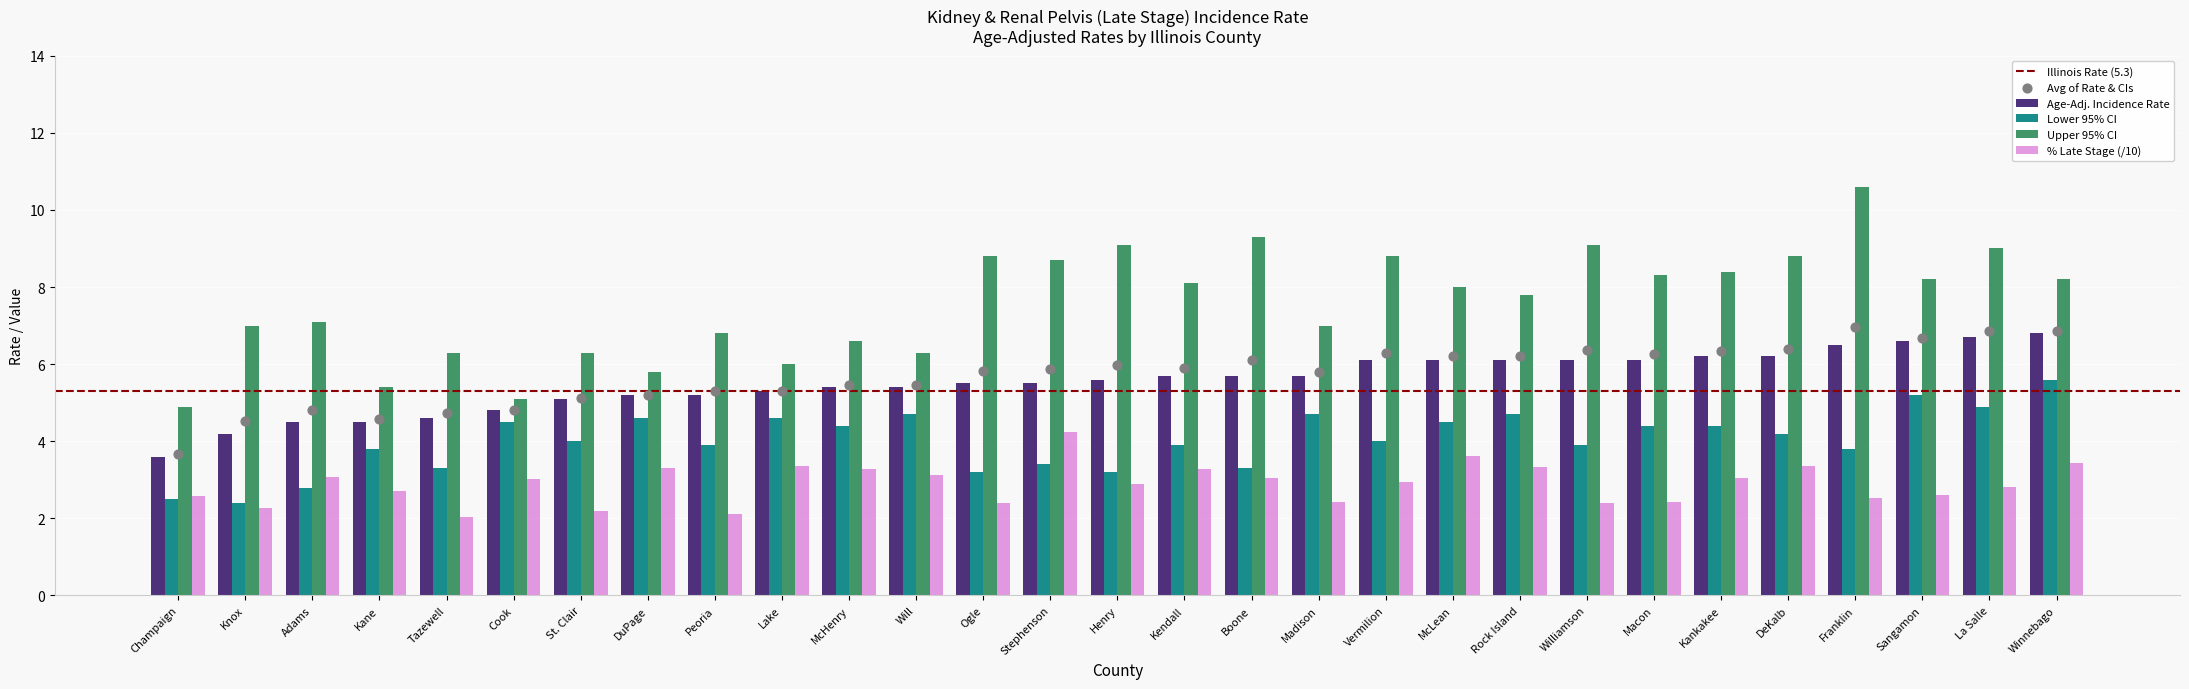

At which category is the sum across all series the highest?

Winnebago